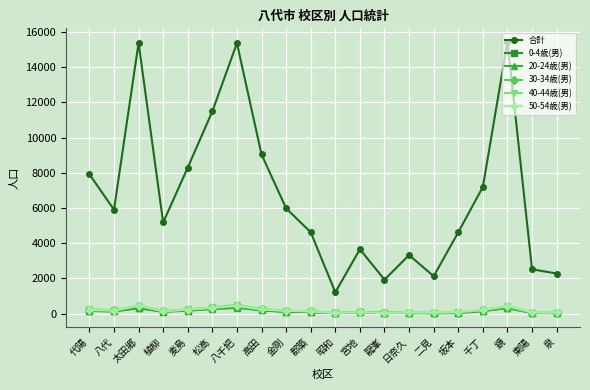

True or false: 40-44歳(男) and 合計 intersect in this chart.

False